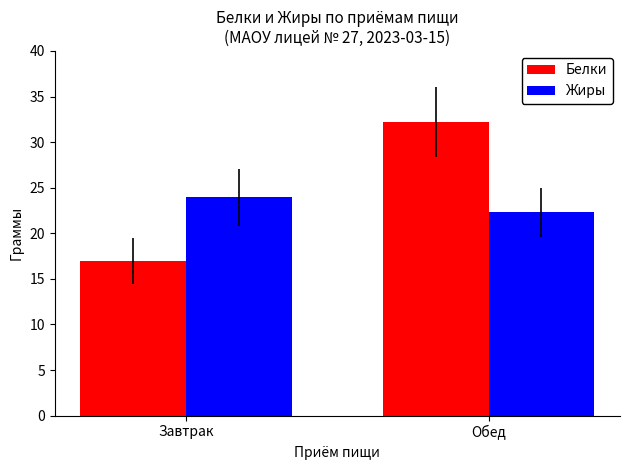

At which label is Белки closest to 24?

Завтрак